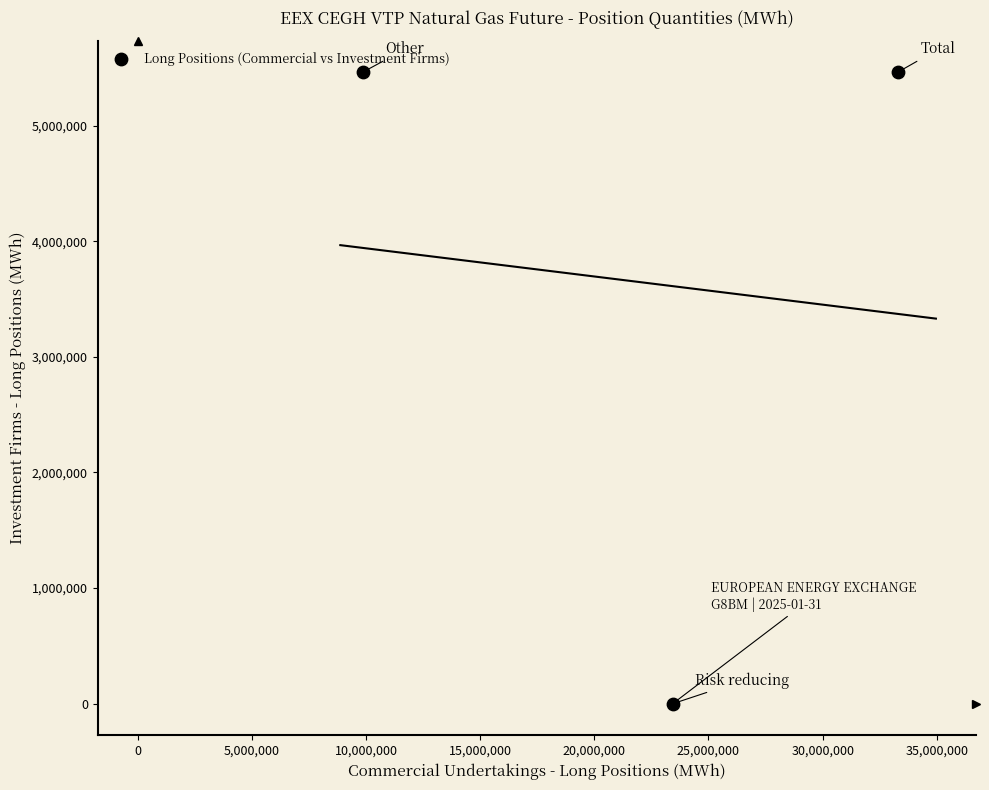

What is the range of Y values (max minus min)?

5461644